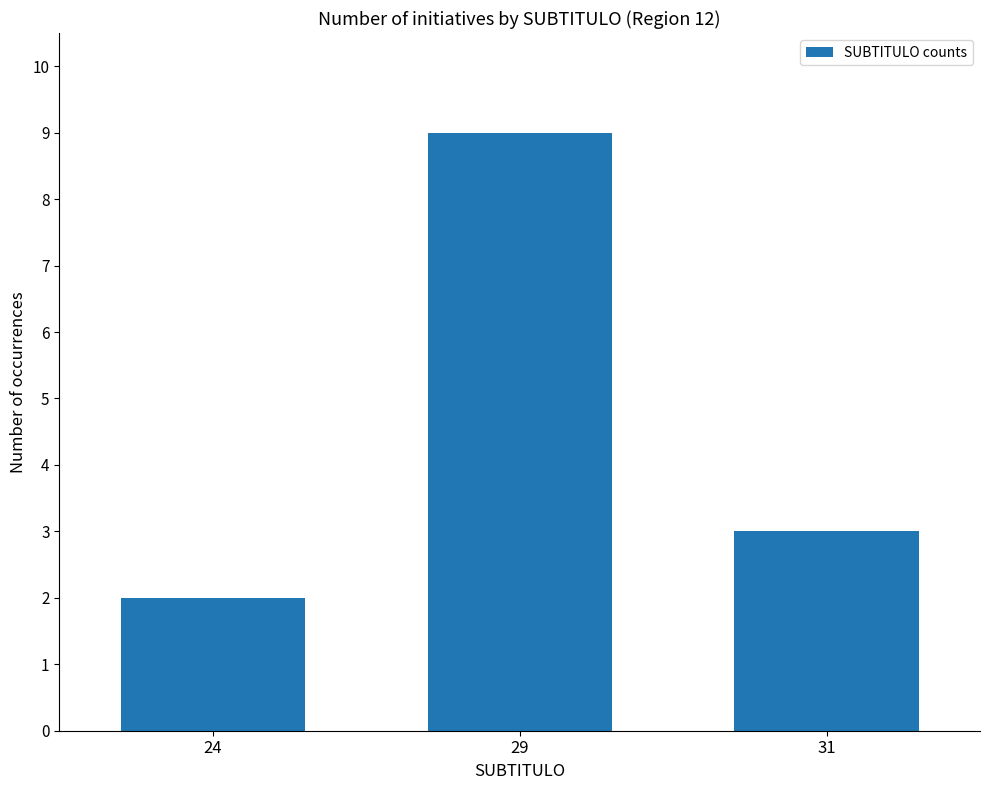

Reading left to right, extract all data points from this chart.

24=2	29=9	31=3